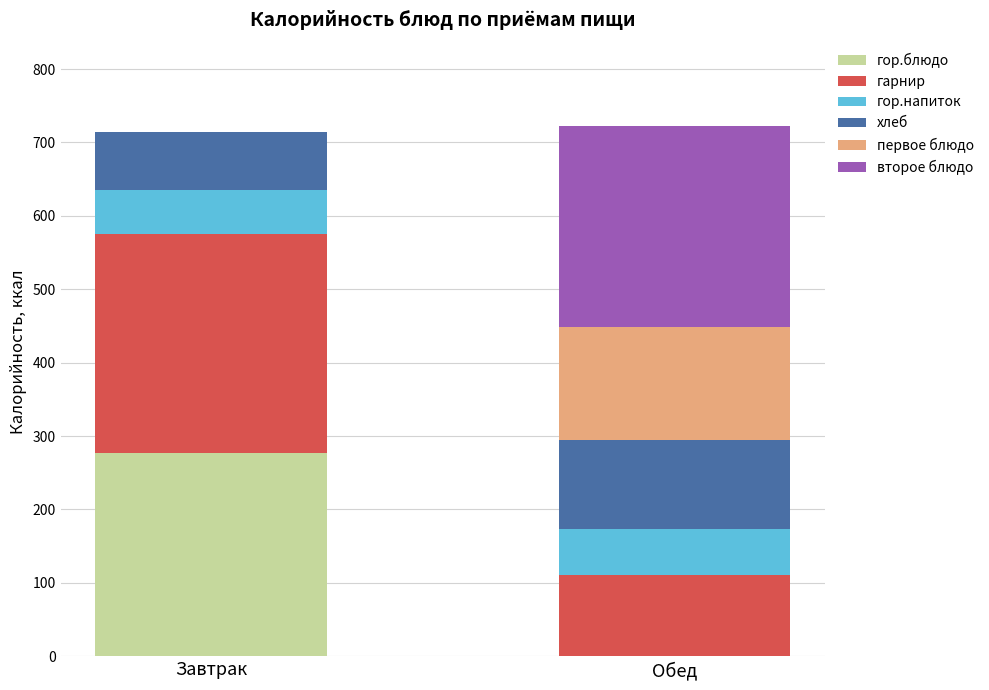

Are the bars horizontal?

No